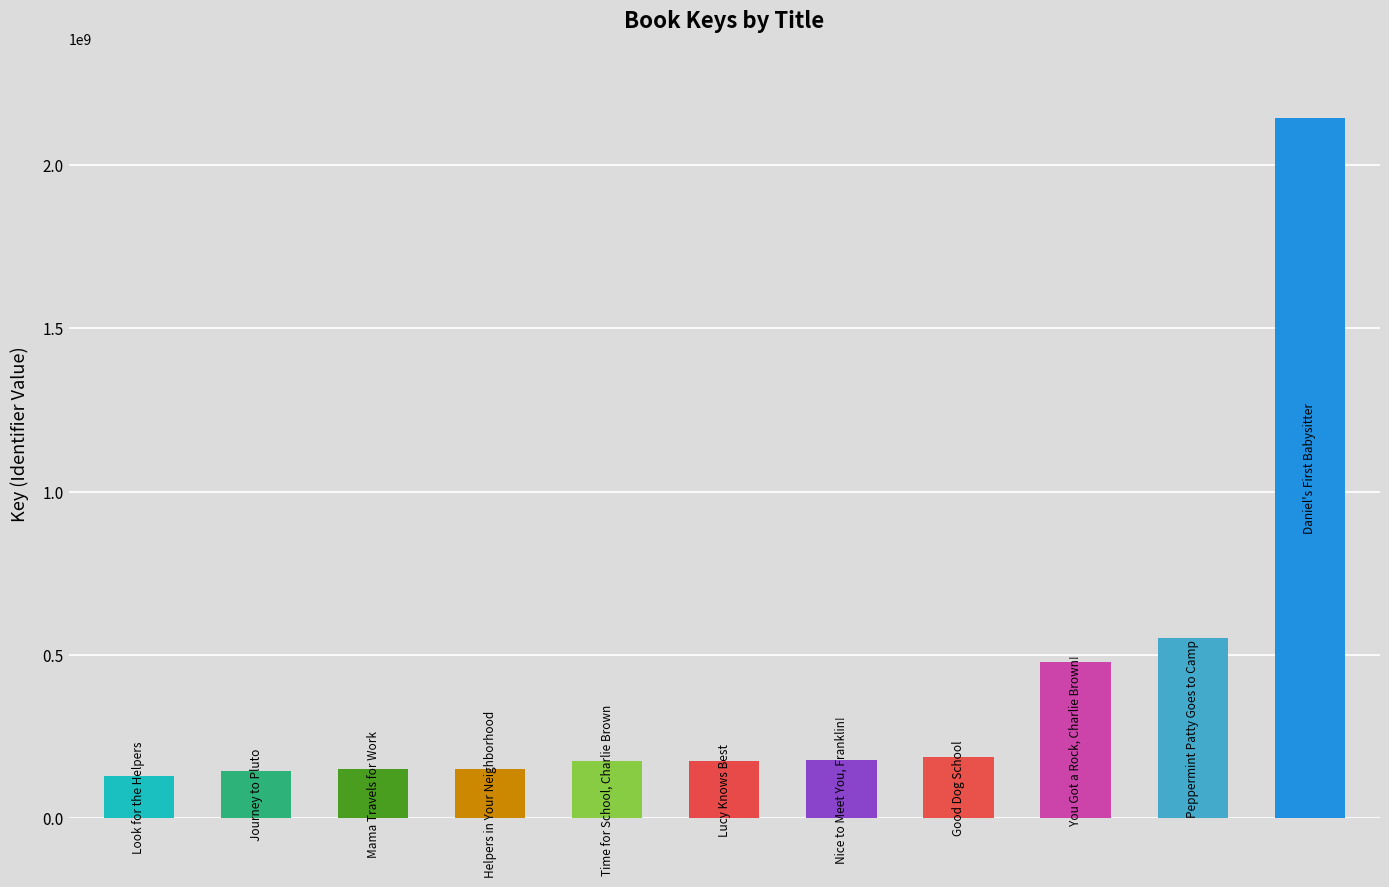

True or false: the data shows 223501187 at Mama Travels for Work.

False